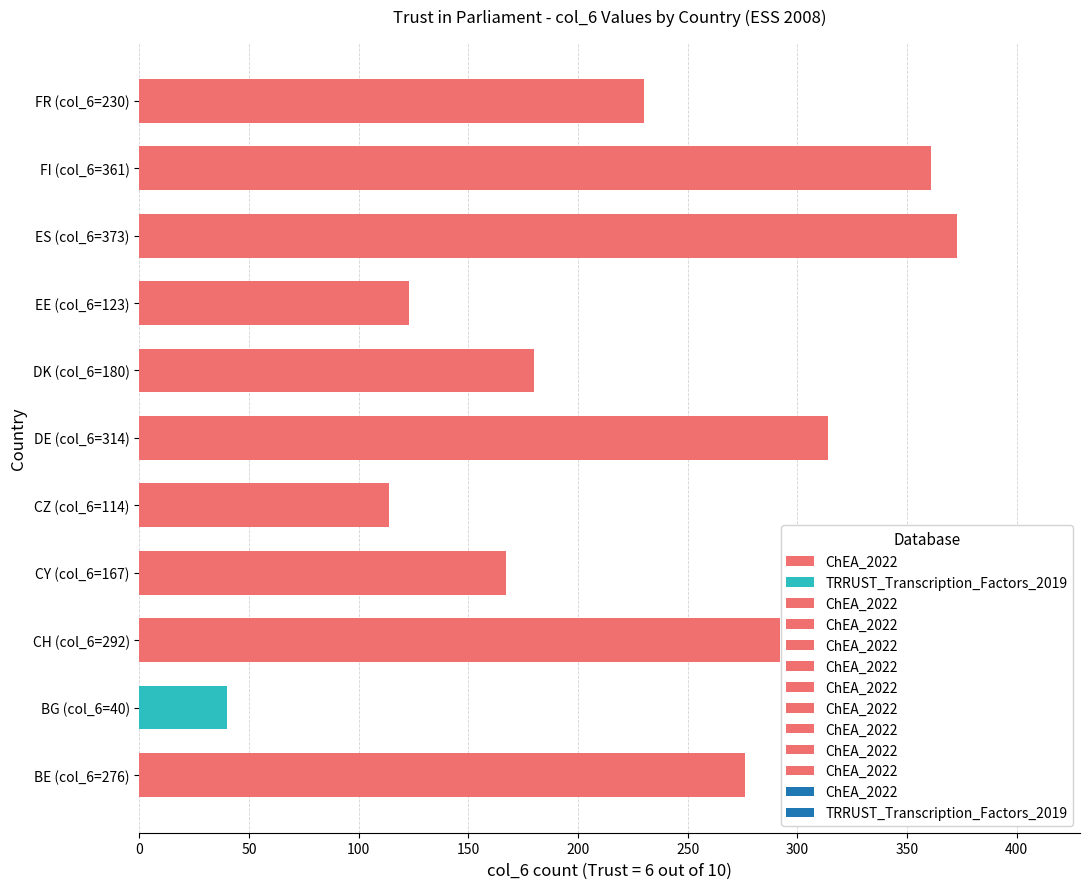

What is the change in value from CZ (col_6=114) to FR (col_6=230)?

+116